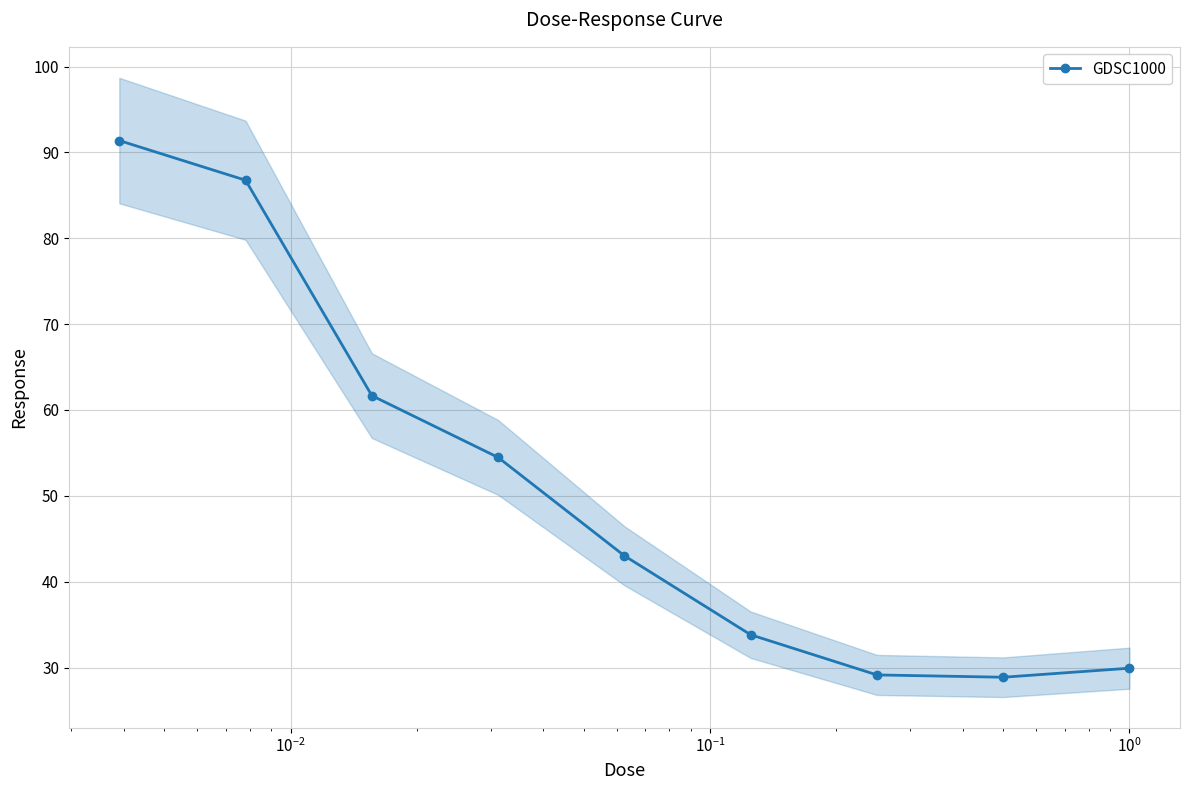

What is the value of the GDSC1000 point at the 4th from the left?

54.5